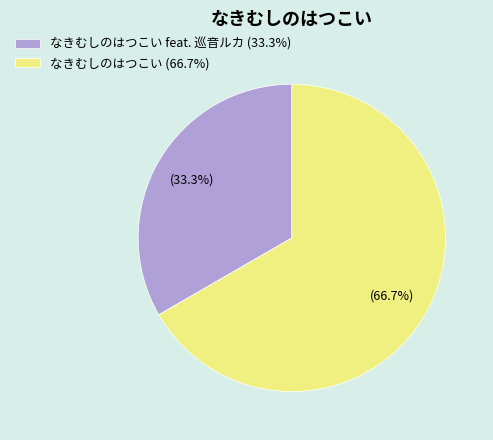

Which category accounts for the majority?

なきむしのはつこい (66.7%)